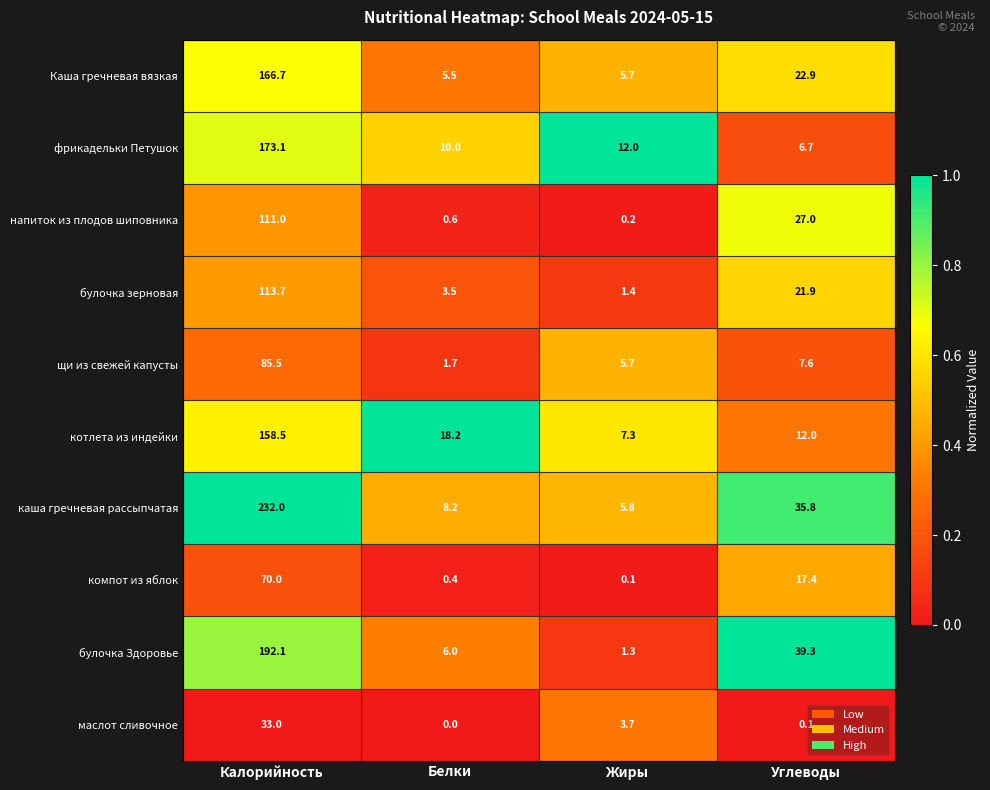

At which category is the sum across all series the highest?

Калорийность